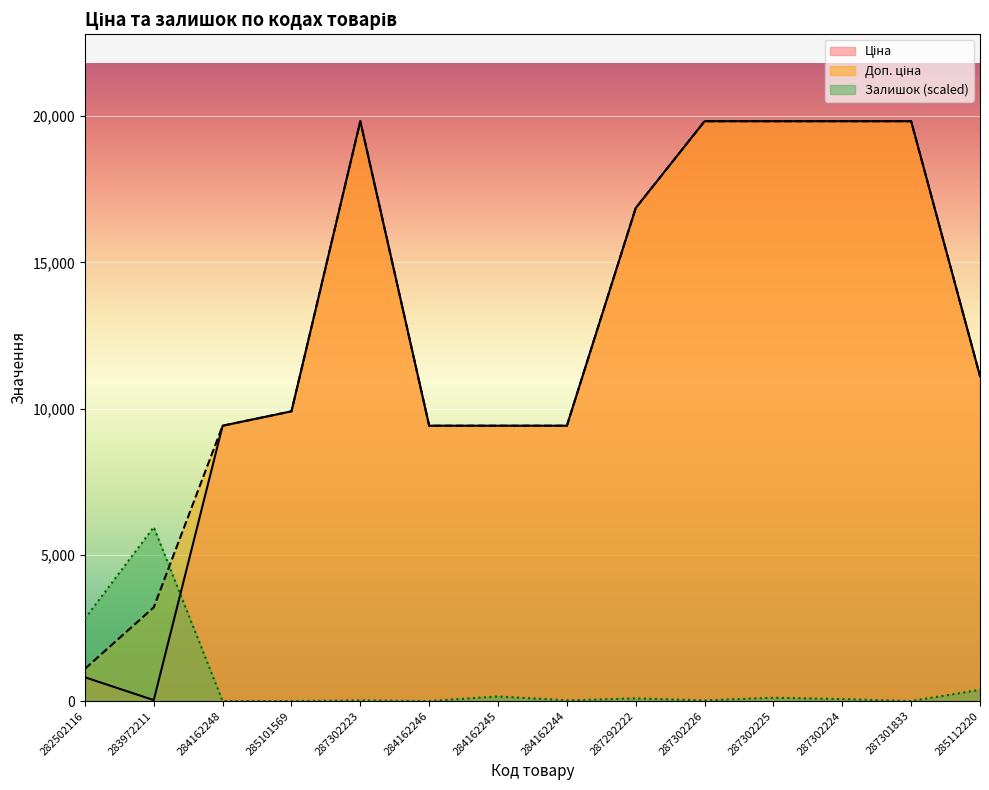

What is the difference between the highest and lowest values at 284162248?

9416.9